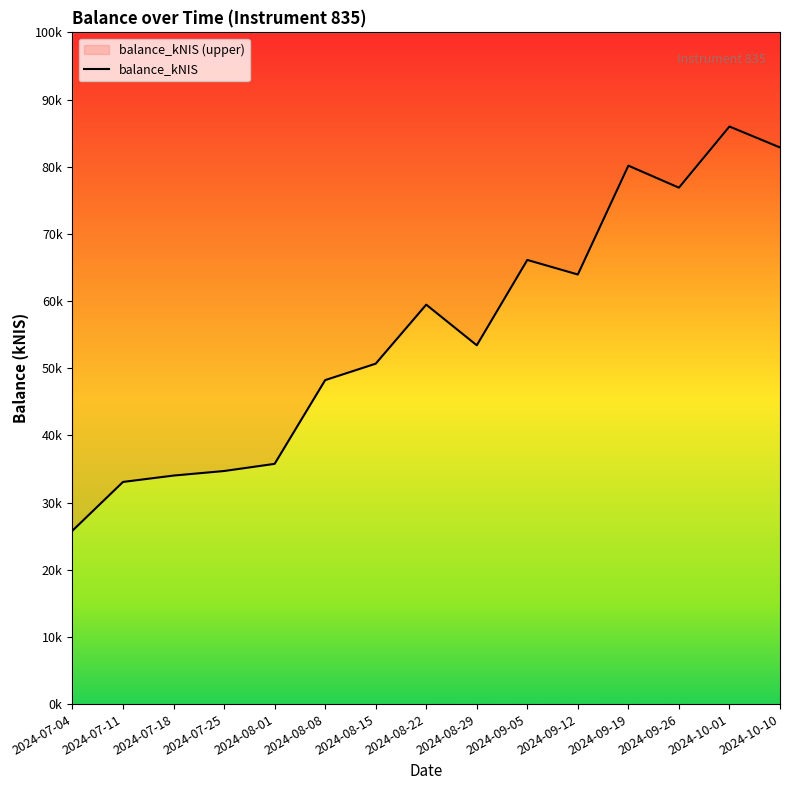

What is the value of the 12th point from the left?

80155.8